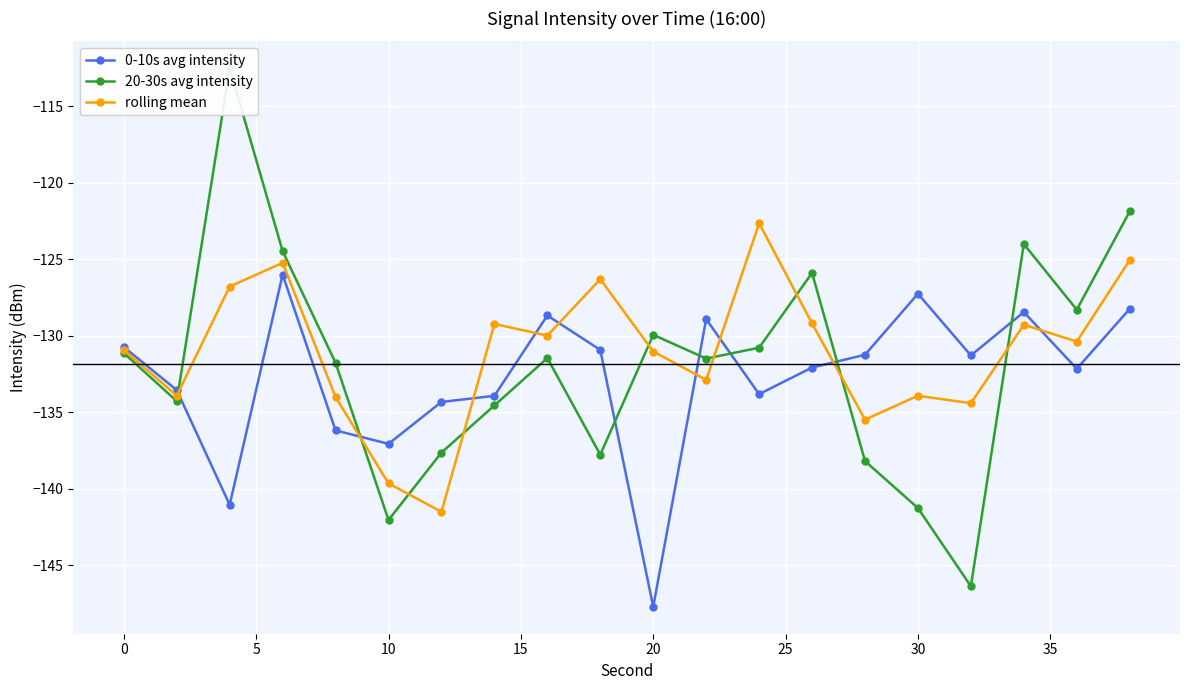

At how many categories does at least one series exceed -122?

2